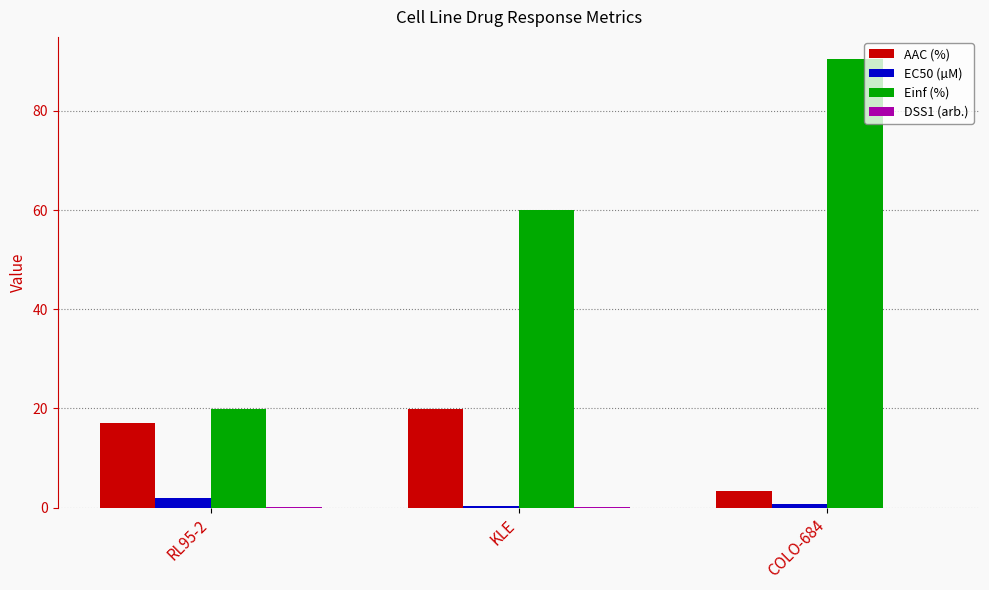

What is the difference between the AAC (%) values at COLO-684 and KLE?

16.6